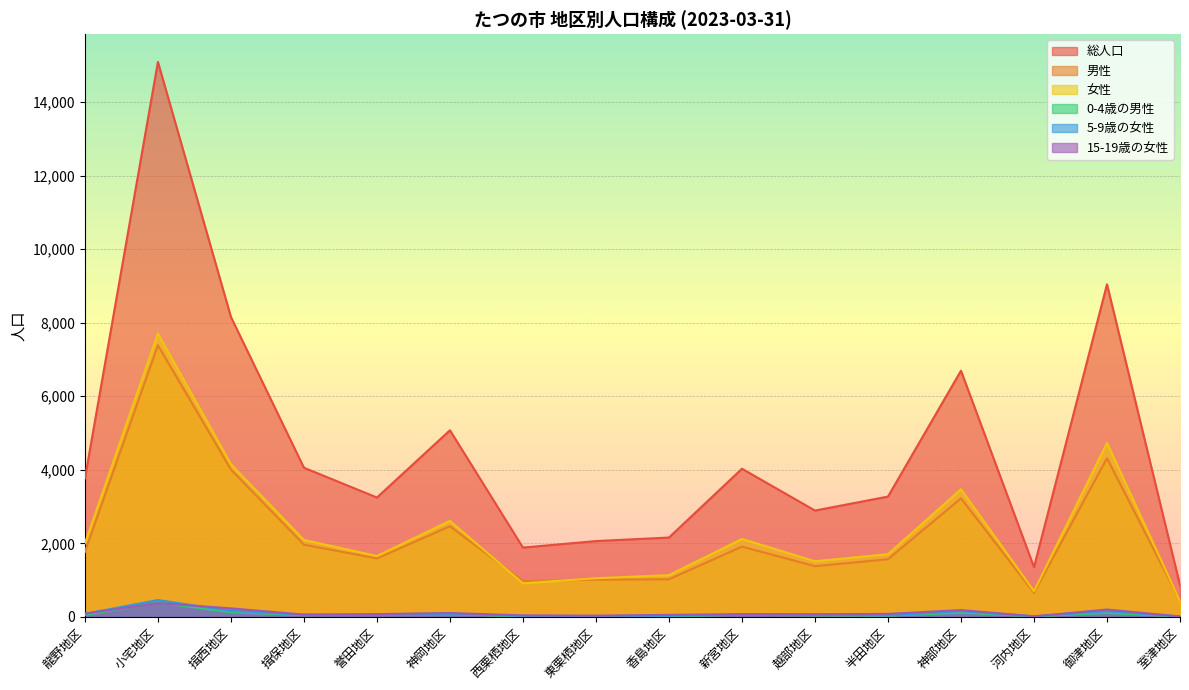

What position from the left is 室津地区?

16